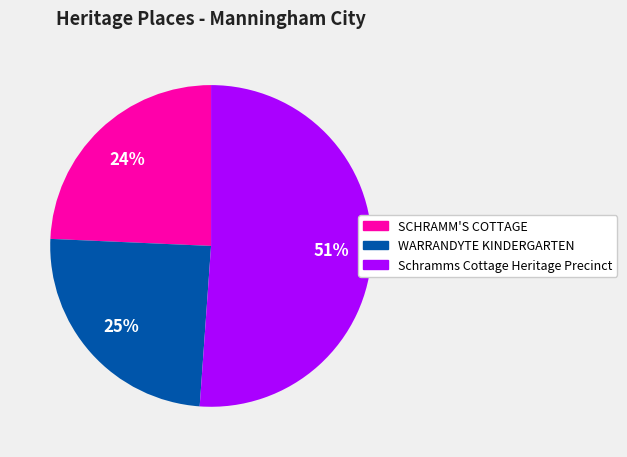

Does Schramms Cottage Heritage Precinct represent more than half of the total?

Yes